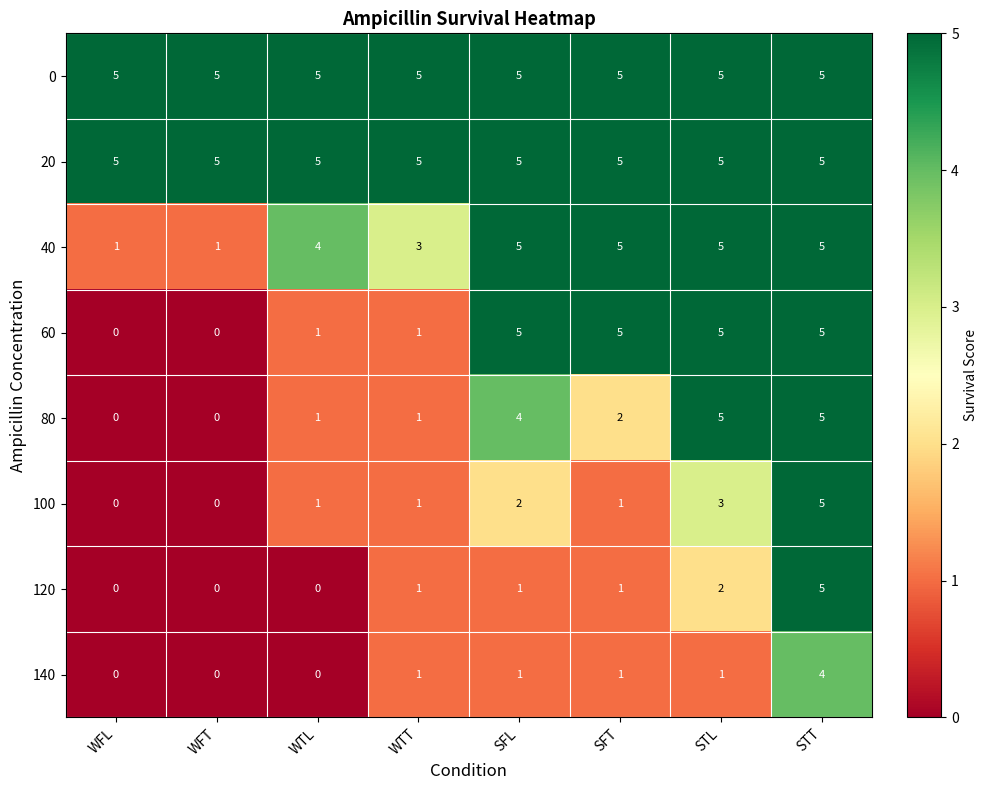

At which category is the sum across all series the highest?

STT